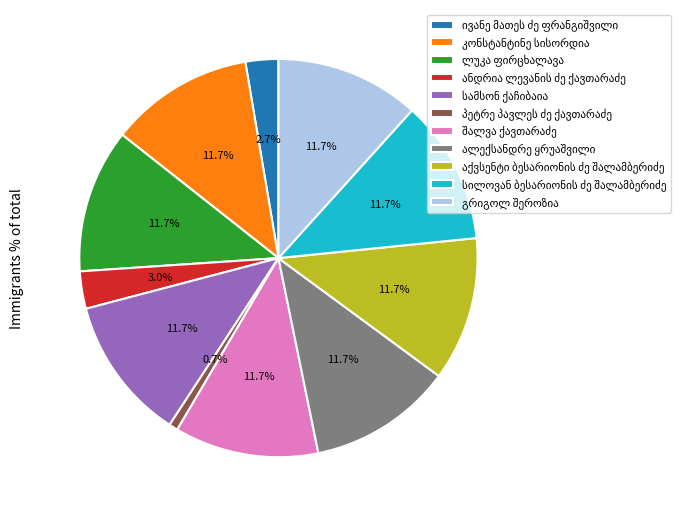

Does any single category account for the majority?

No